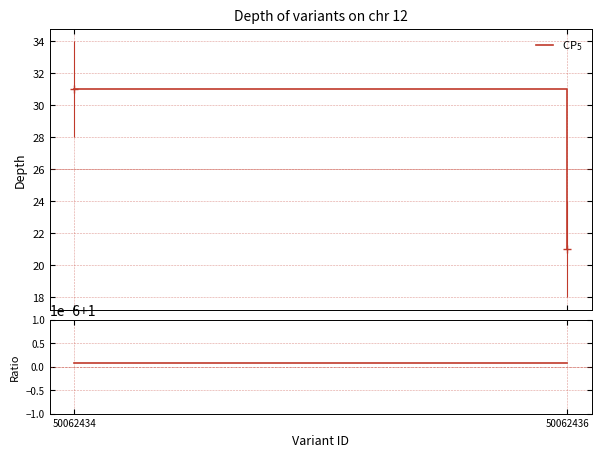

Which series has the largest range (max minus min)?

CP$_5$